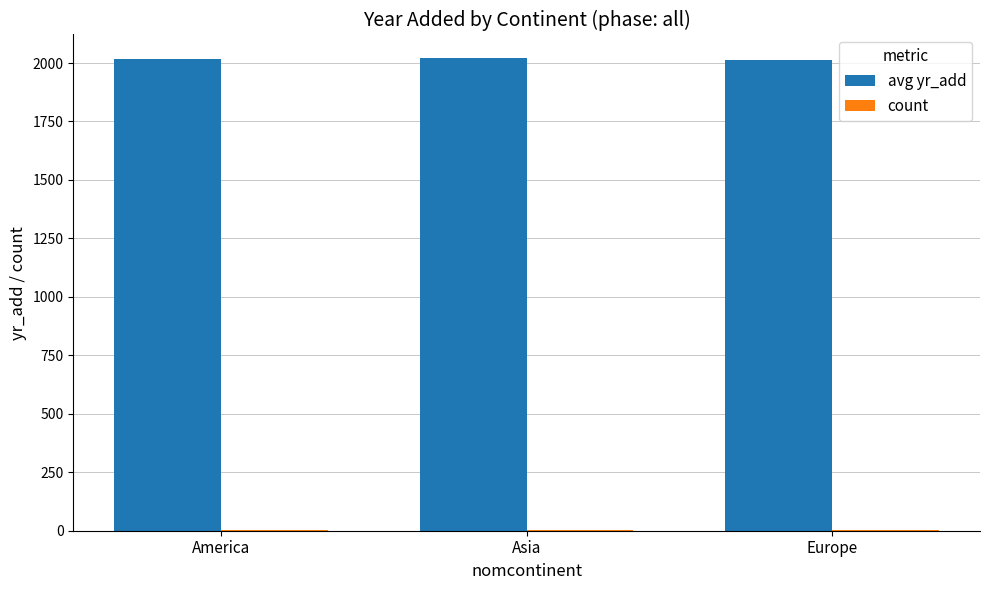

What is the total value across all series at America?

2020.0